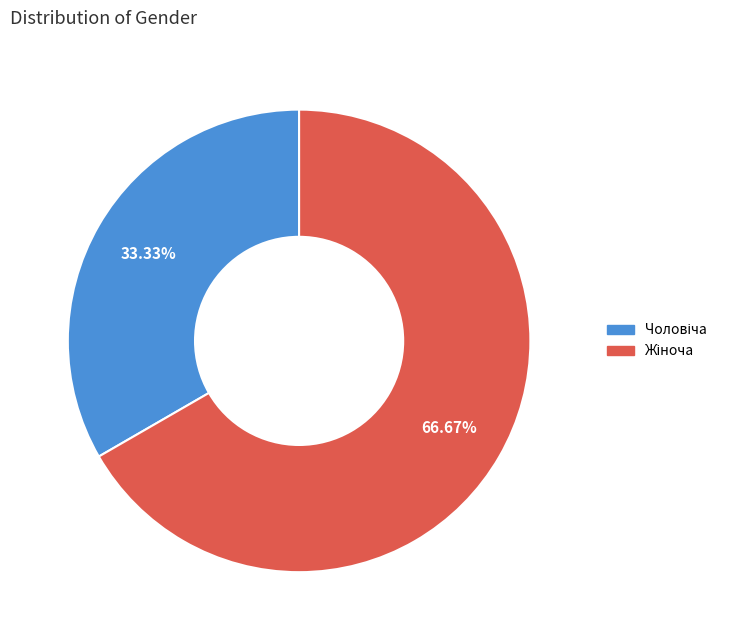

Is there a majority slice in this chart?

Yes